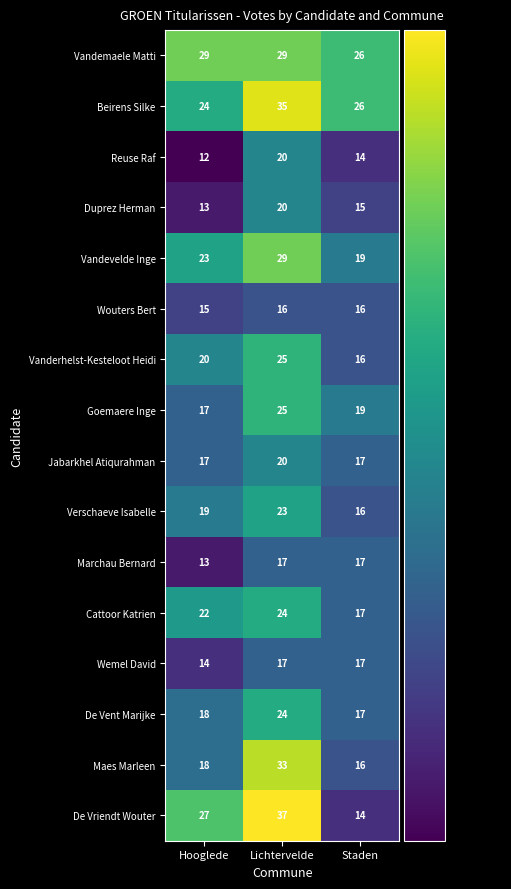

What is the approximate value of Wemel David at Staden?

17